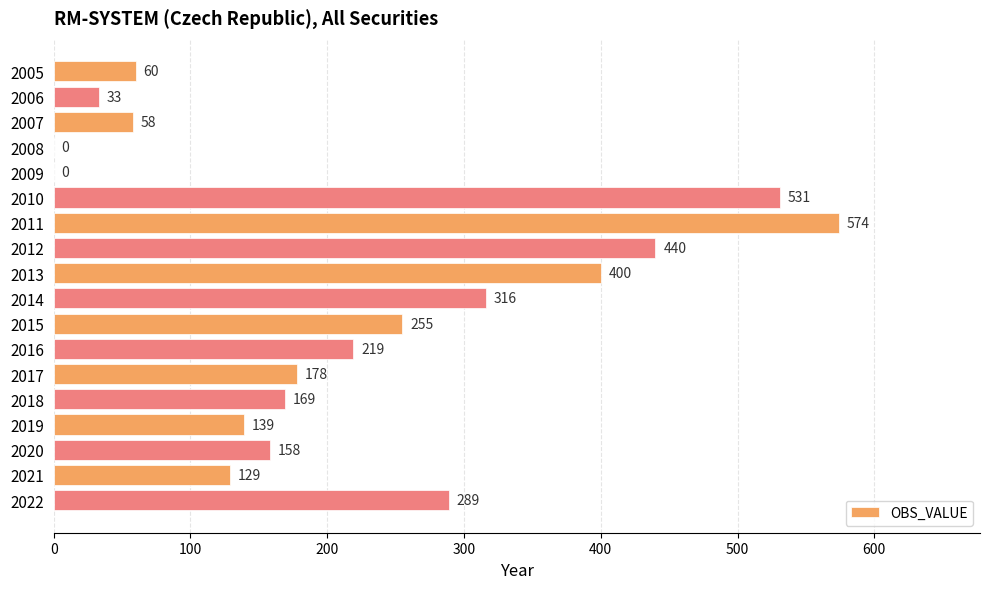

Between 2014 and 2010, which is larger?

2010